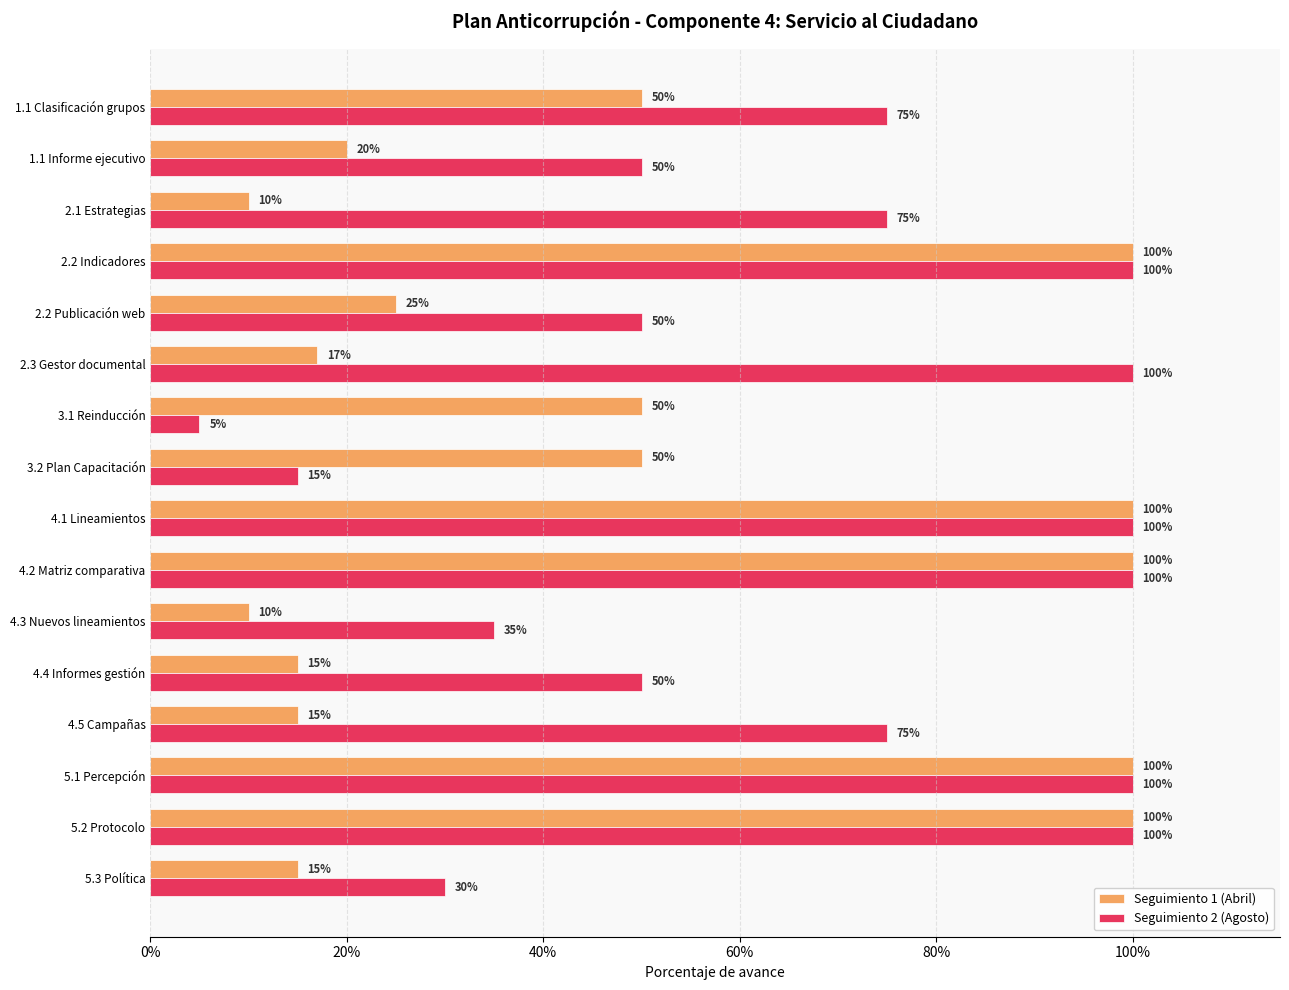

Which series has the largest range (max minus min)?

Seguimiento 2 (Agosto)